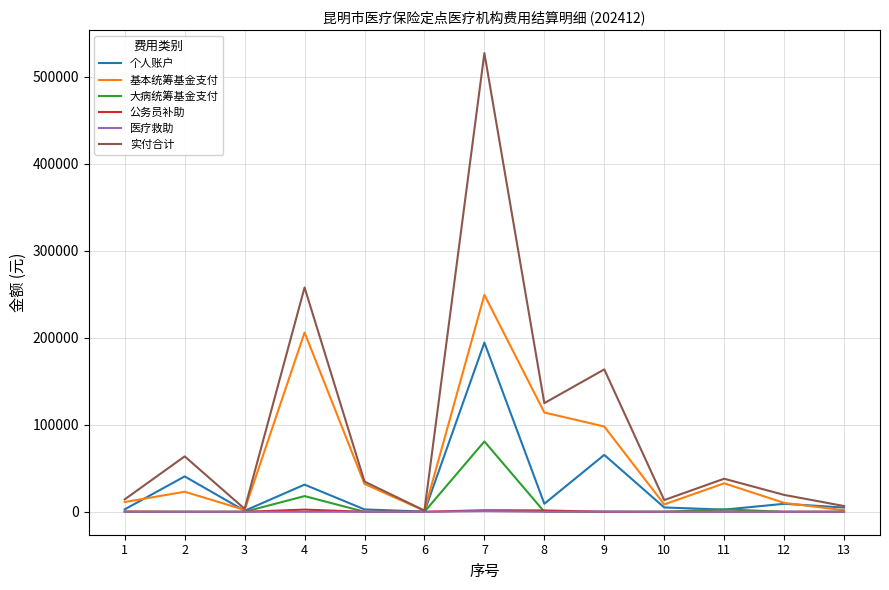

Which series has the largest range (max minus min)?

实付合计